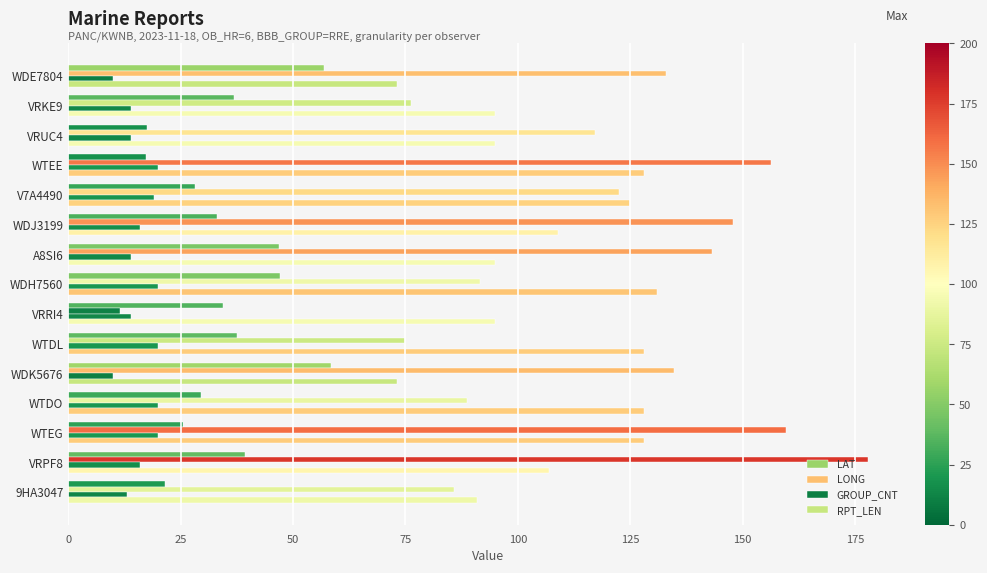

Rank the series at VRKE9 from lowest to highest value.

GROUP_CNT, LAT, LONG, RPT_LEN